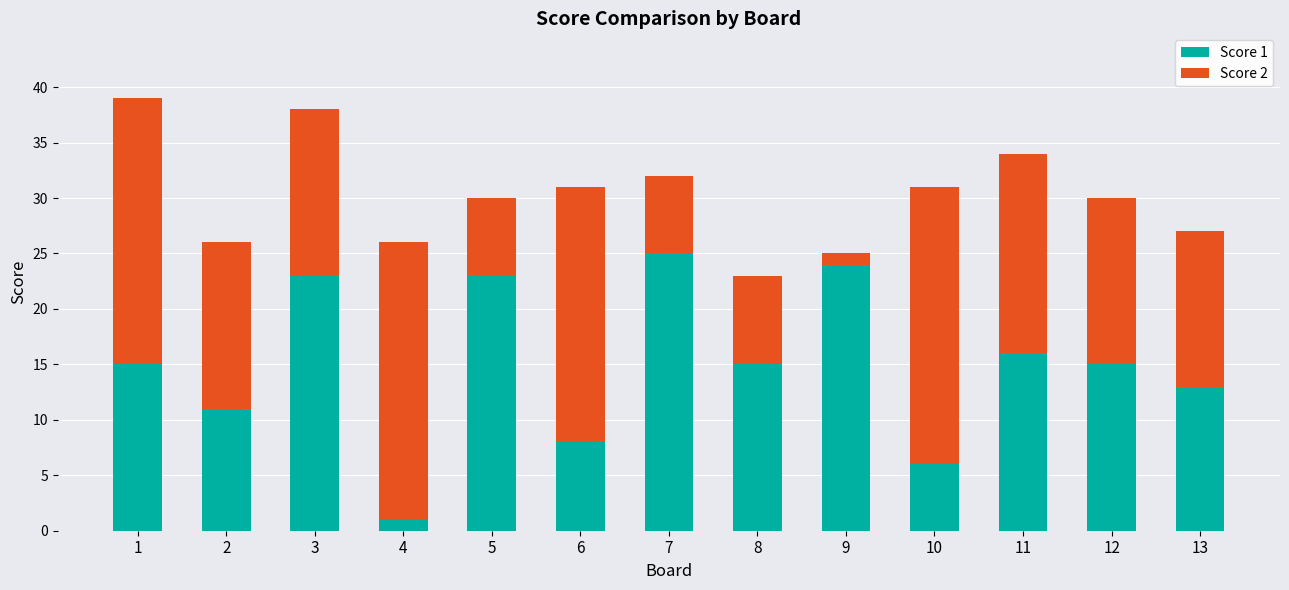

Does the chart contain stacked bars?

Yes